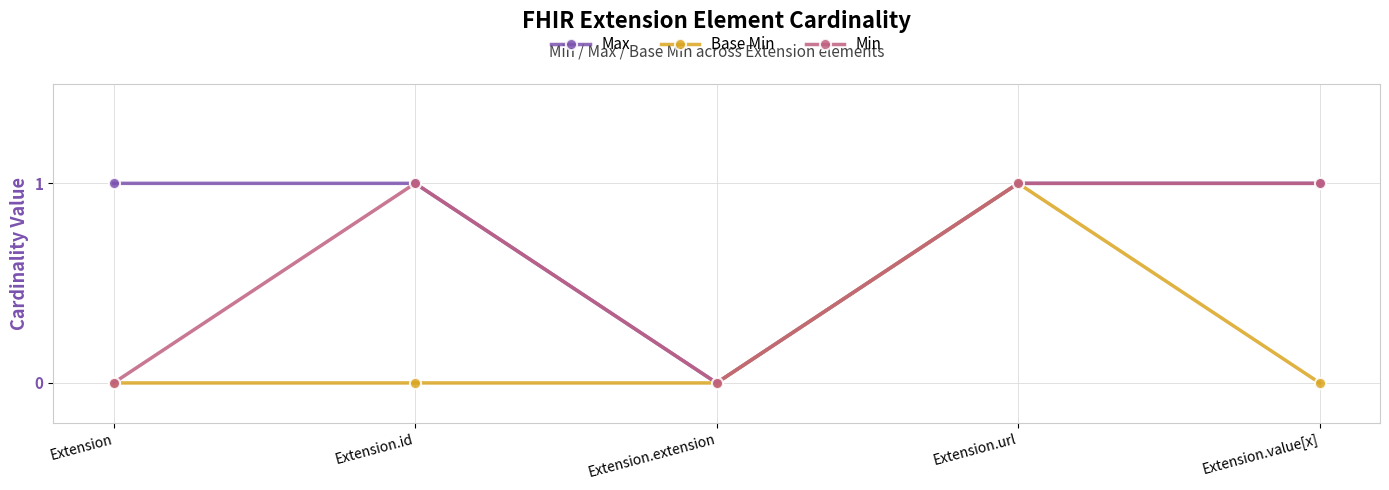

Which series has the largest total across all categories?

Max